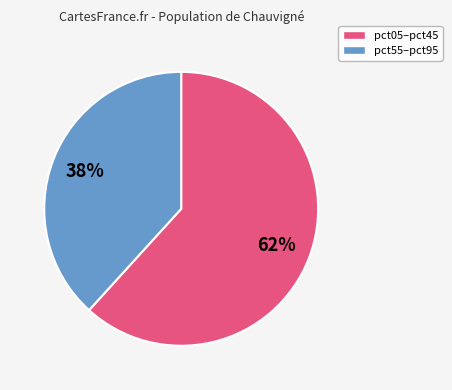

To the nearest percent, what is the average slice percentage?

50%